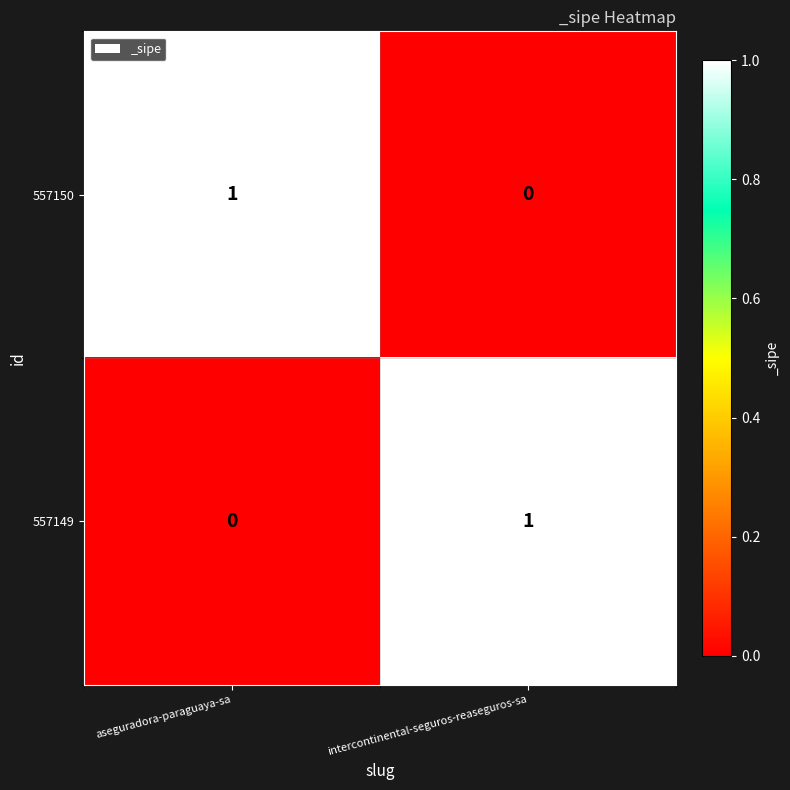

Which category has the lowest value in the 557149 series?

aseguradora-paraguaya-sa